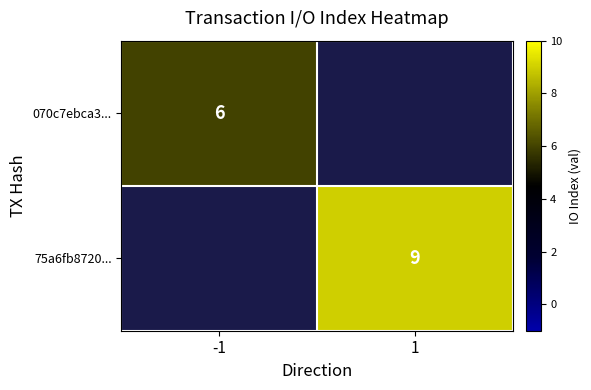

The value of 75a6fb8720... at 1 is 5. True or false?

False